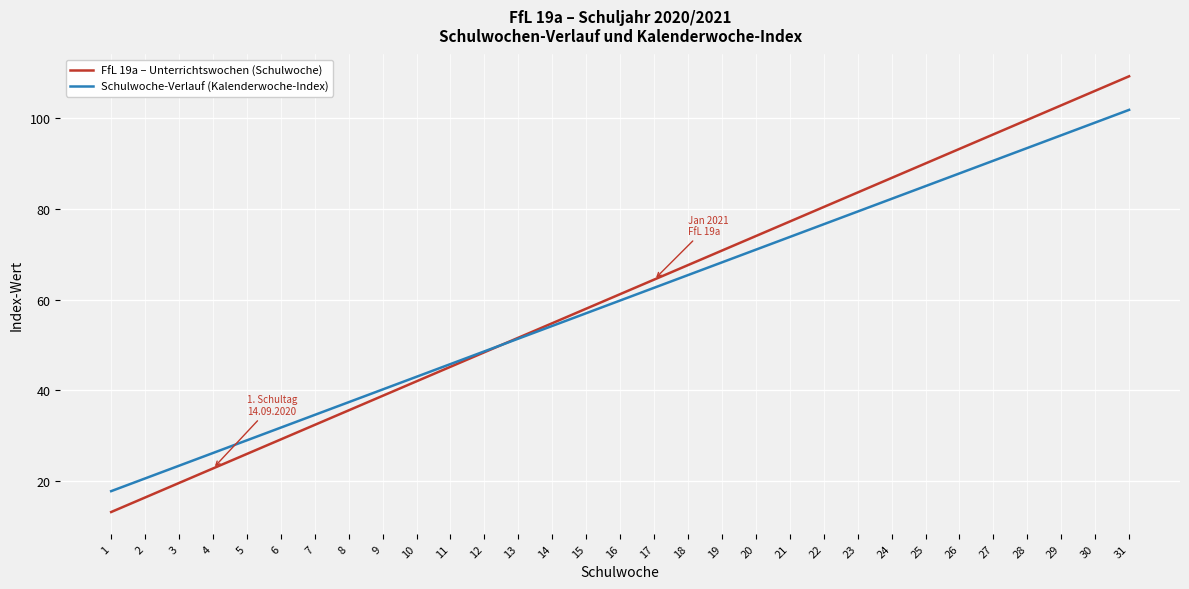

How many times do FfL 19a – Unterrichtswochen (Schulwoche) and Schulwoche-Verlauf (Kalenderwoche-Index) cross each other?

1